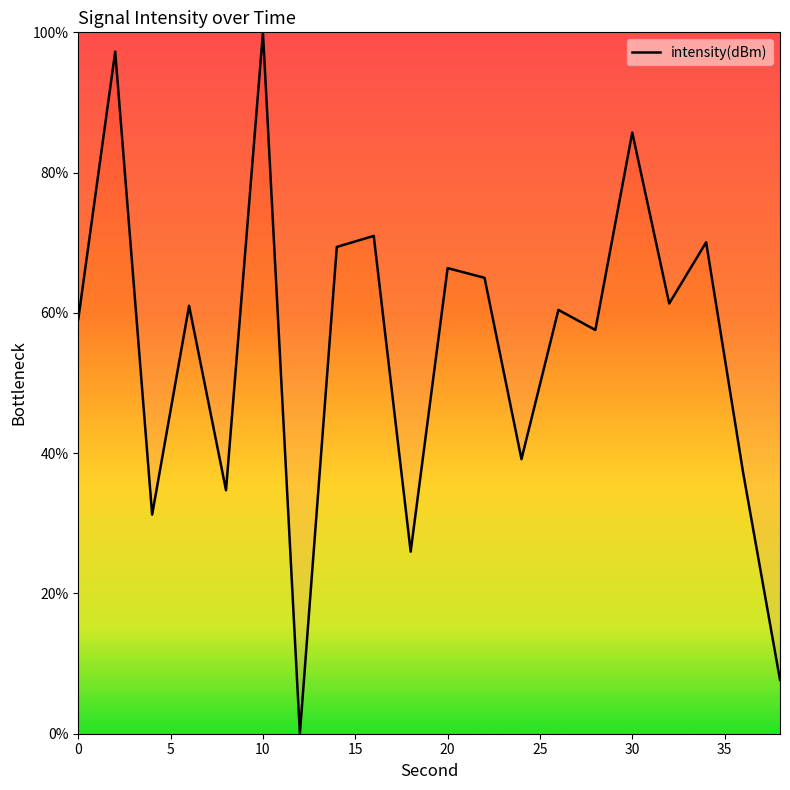

What is the maximum value shown in the chart?

100.0